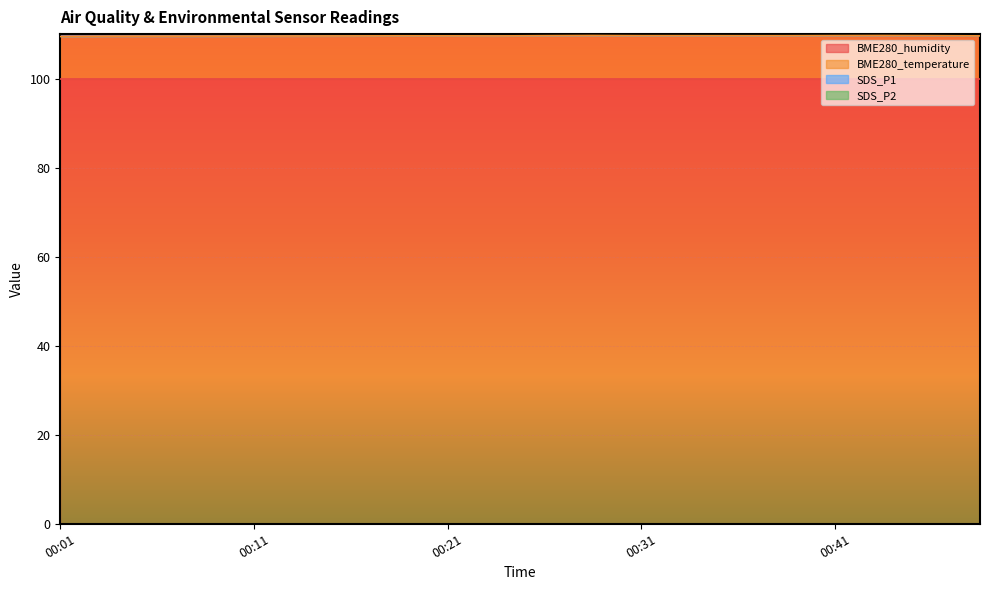

The value of SDS_P1 at 00:31 is 121.1. True or false?

True